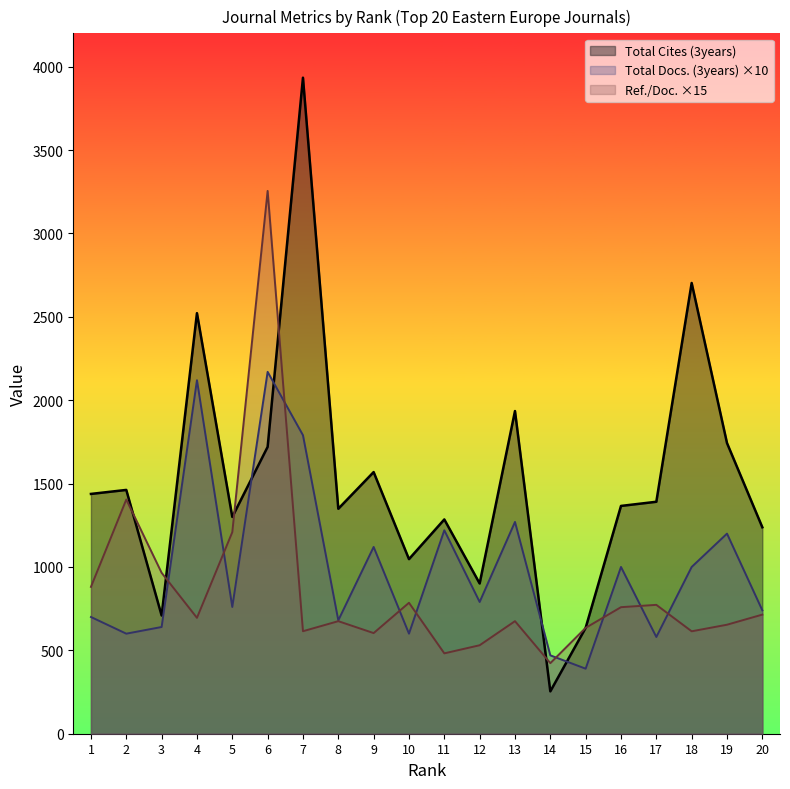

At which label does Total Cites (3years) first exceed 1391?

1